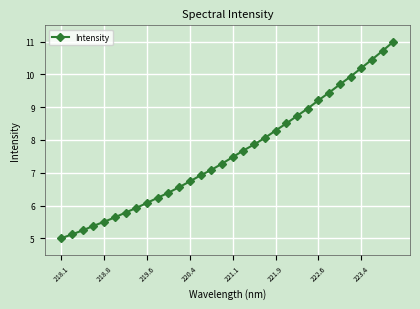

What is the value of the 31st point from the left?

10.7